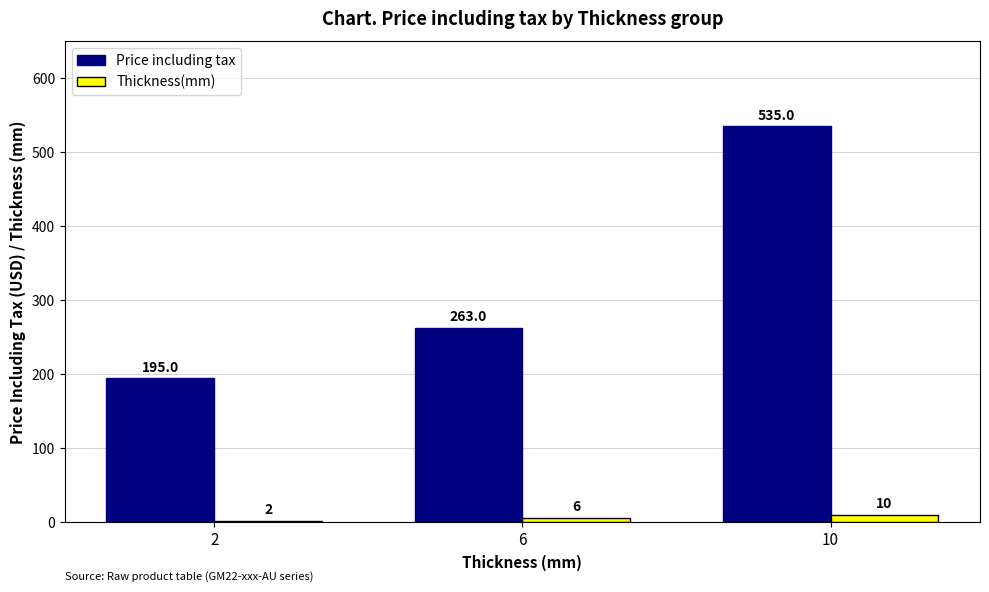

What is the difference between the maximum and minimum values in the Price including tax series?

340